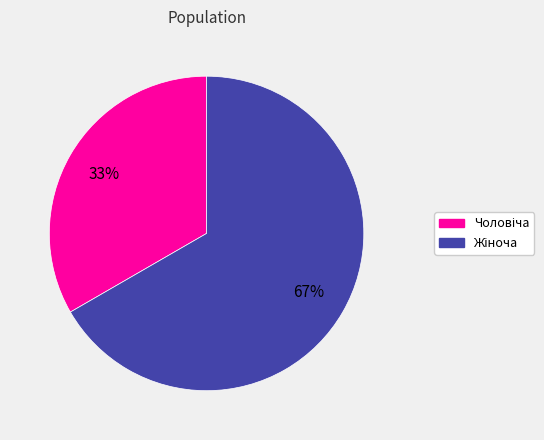

Is there any slice that represents more than half of the pie?

Yes